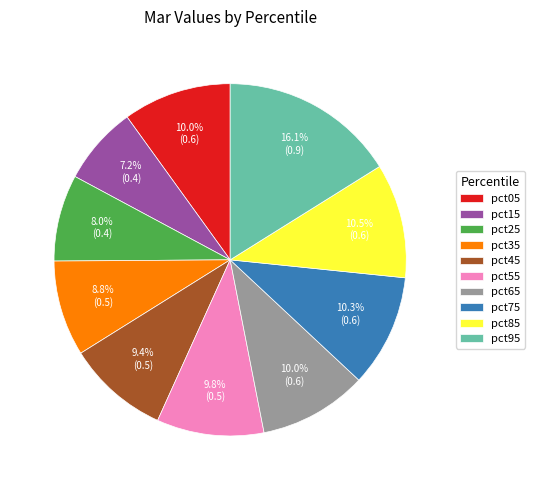

To the nearest percent, what is the difference between the pct45 and pct75 slice percentages?

1%